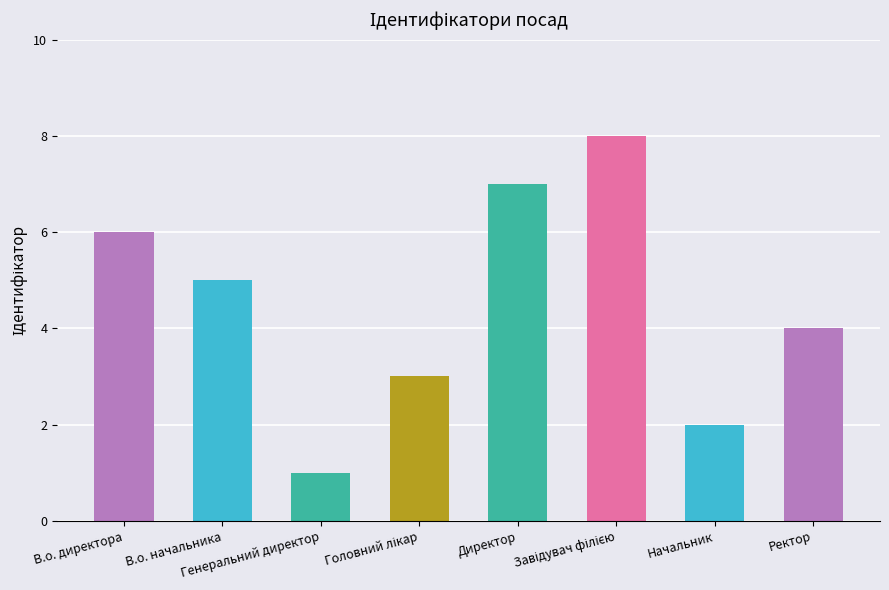

What is the value of the 5th bar from the left?

7